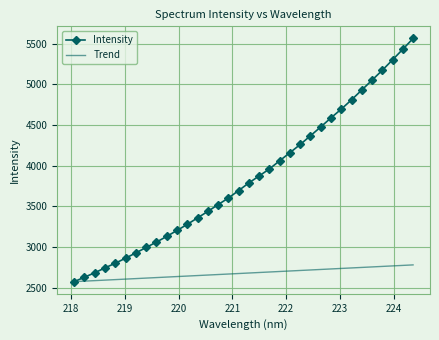

Which series has the largest range (max minus min)?

Intensity